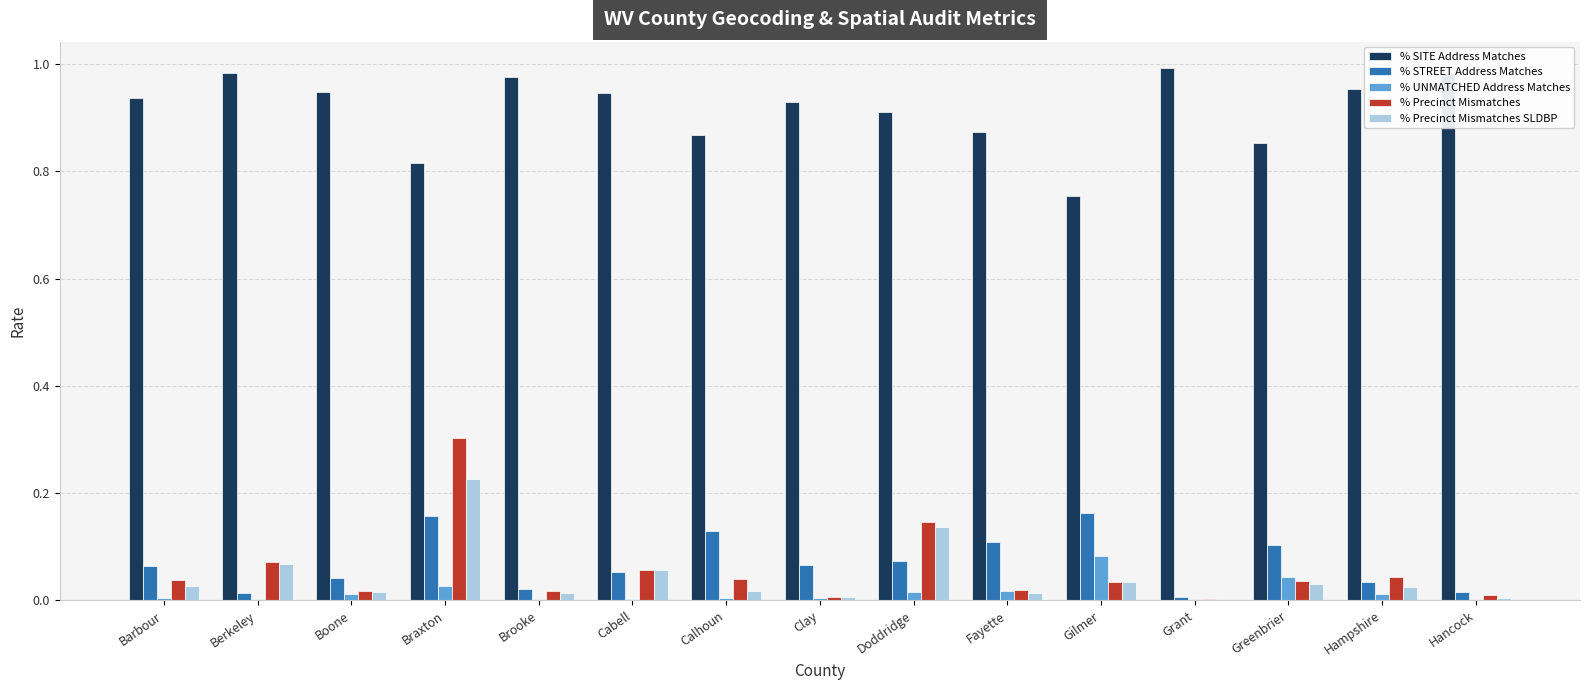

The % Precinct Mismatches series shows 0.0 at Boone. True or false?

True